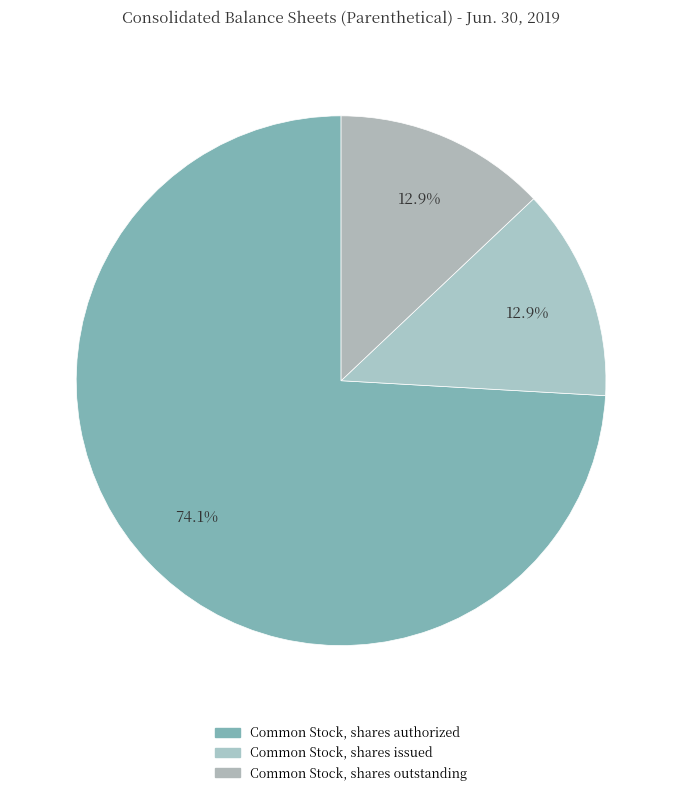

Approximately how many times larger is the value at Common Stock, shares outstanding compared to Common Stock, shares authorized?

0.2